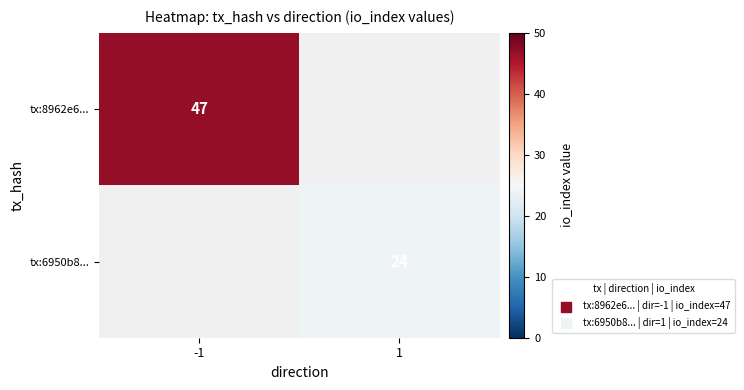

The value of tx:6950b8... at 1 is 24. True or false?

True